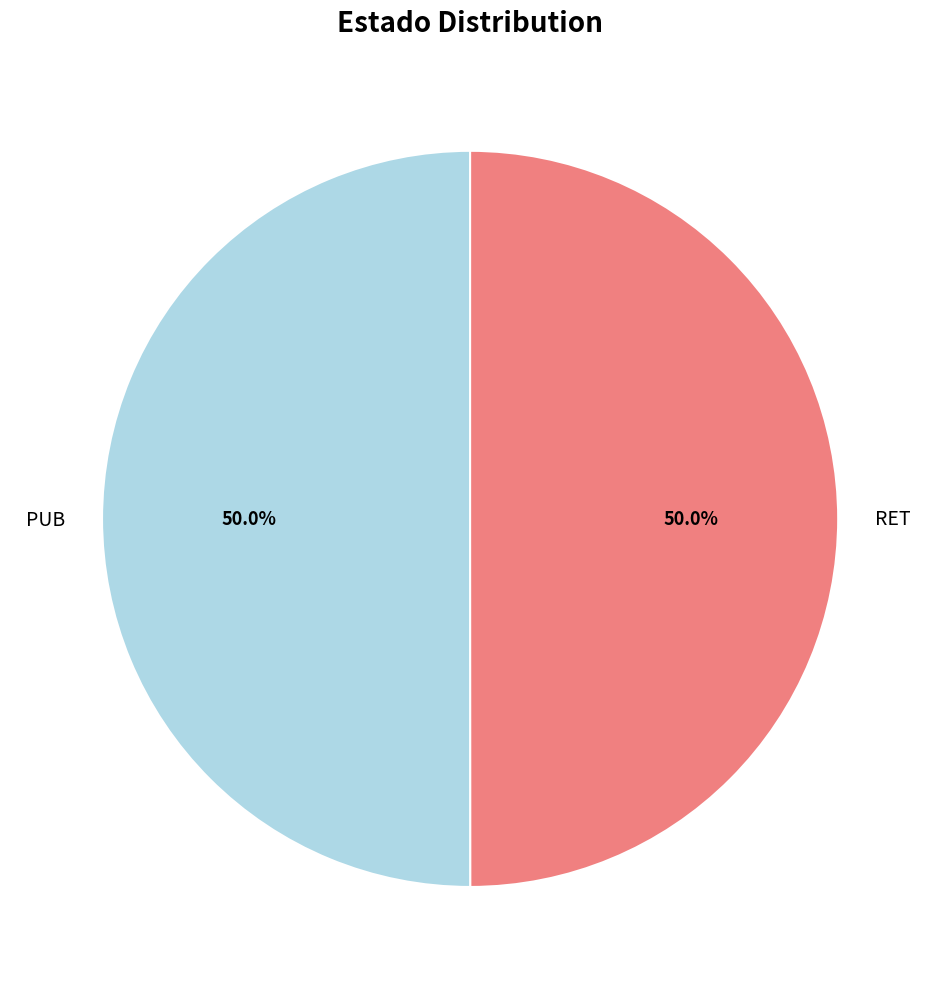

What is the ratio of the value at PUB to the value at RET?

1.0